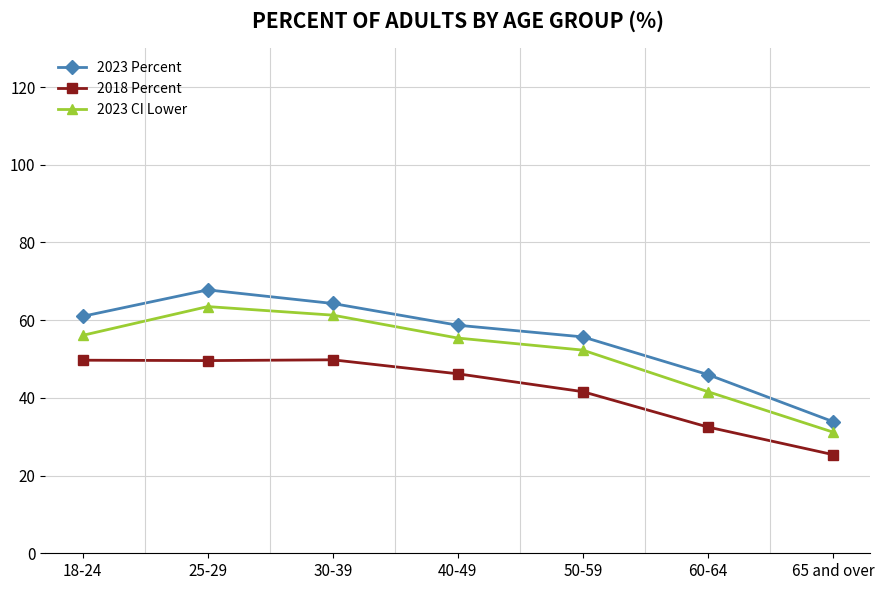

Which series has the widest spread of values?

2023 Percent